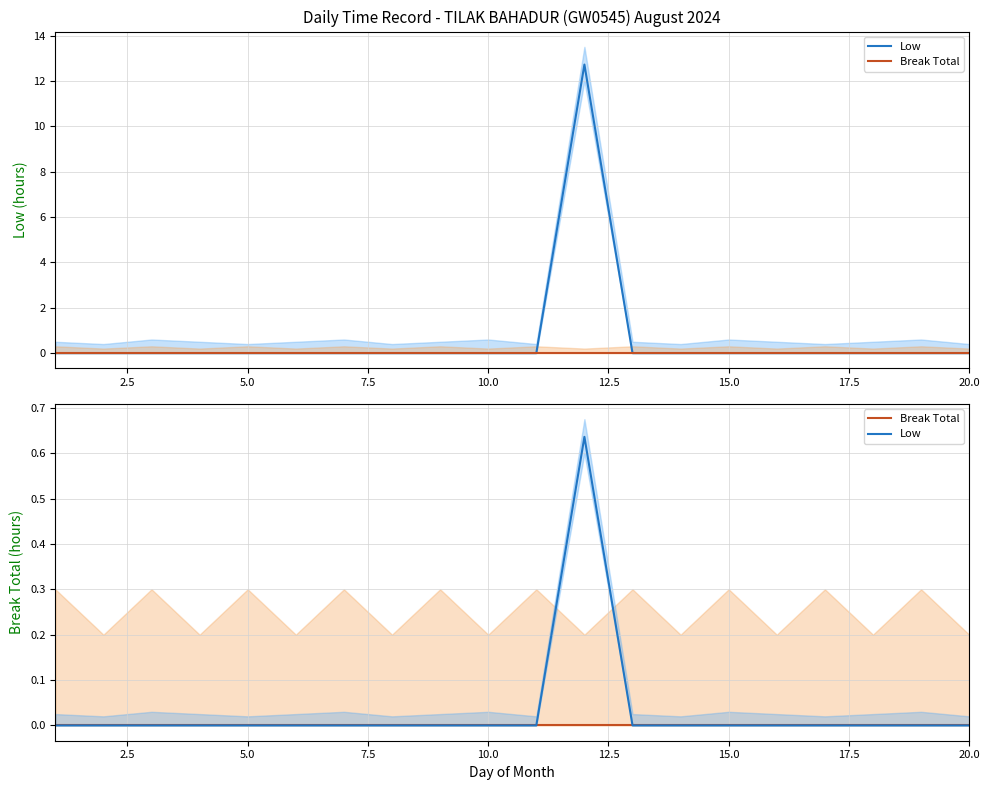

Is the value of Low at 0.0 greater than the value of Break Total at 12.5?

No